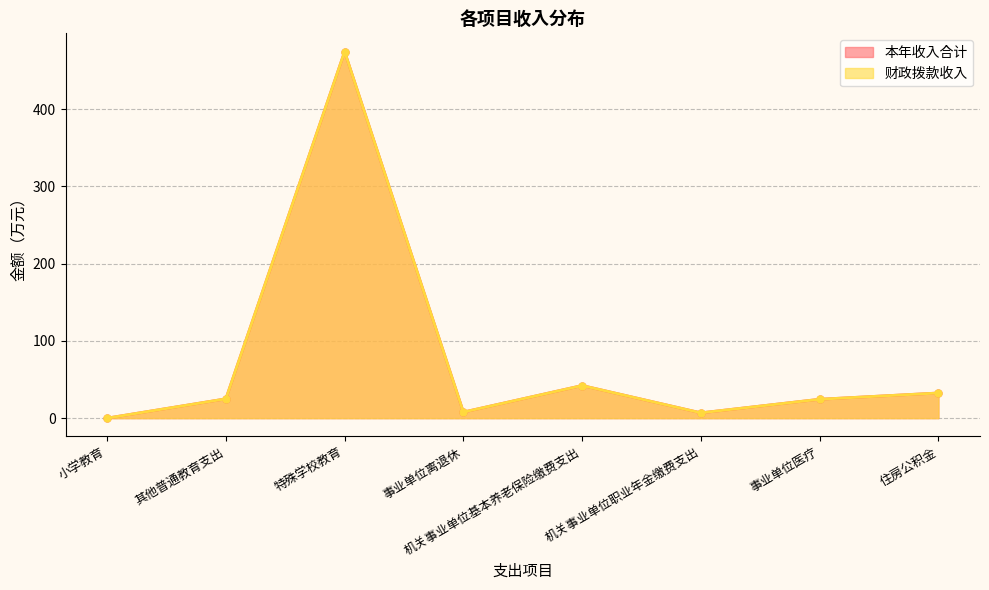

Which has a higher value, 事业单位医疗 or 机关事业单位职业年金缴费支出?

事业单位医疗